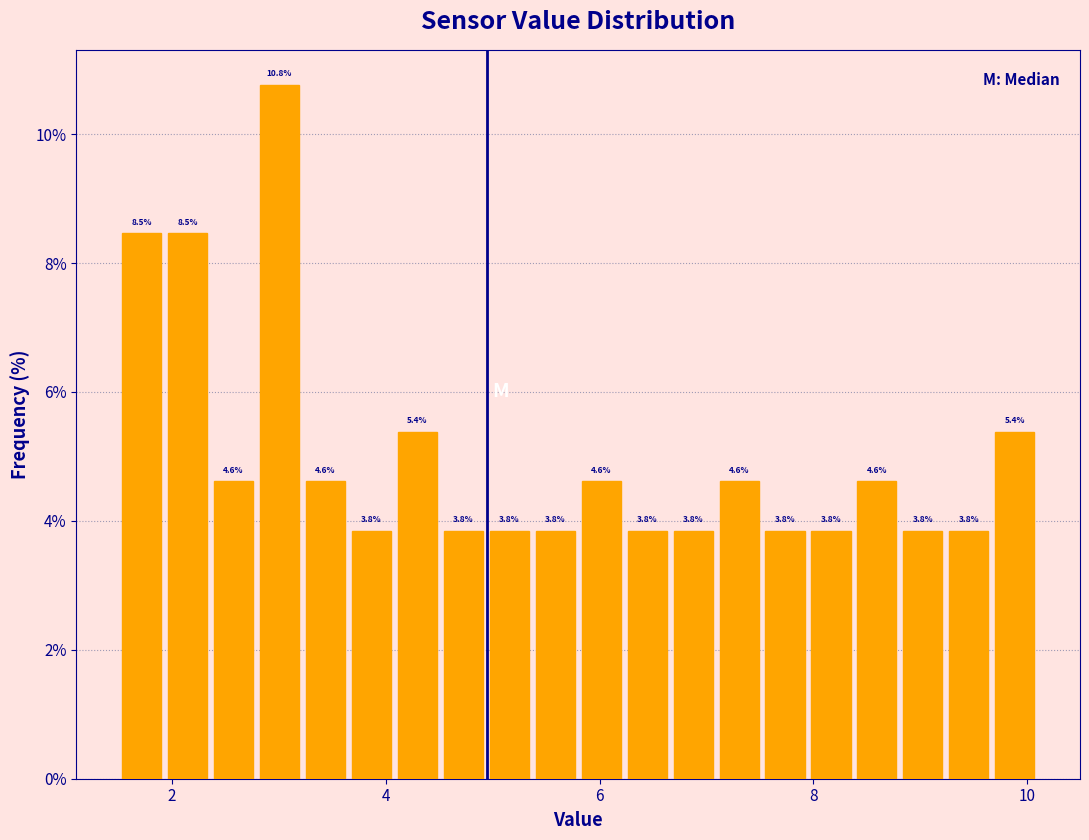

Read against the x-axis, roughly where is the centre of the tallest bar?

3.0